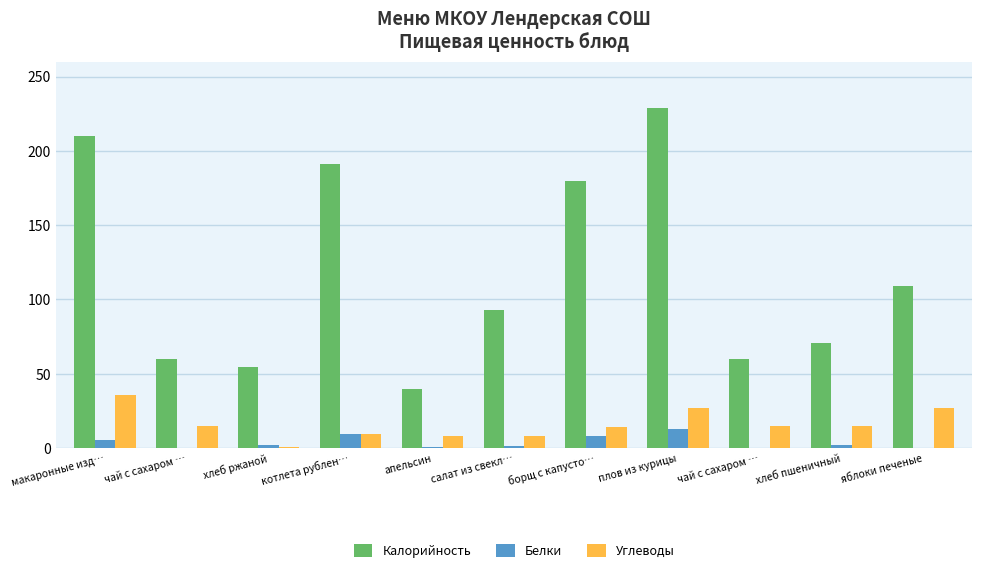

Count the number of data series in this chart.

3